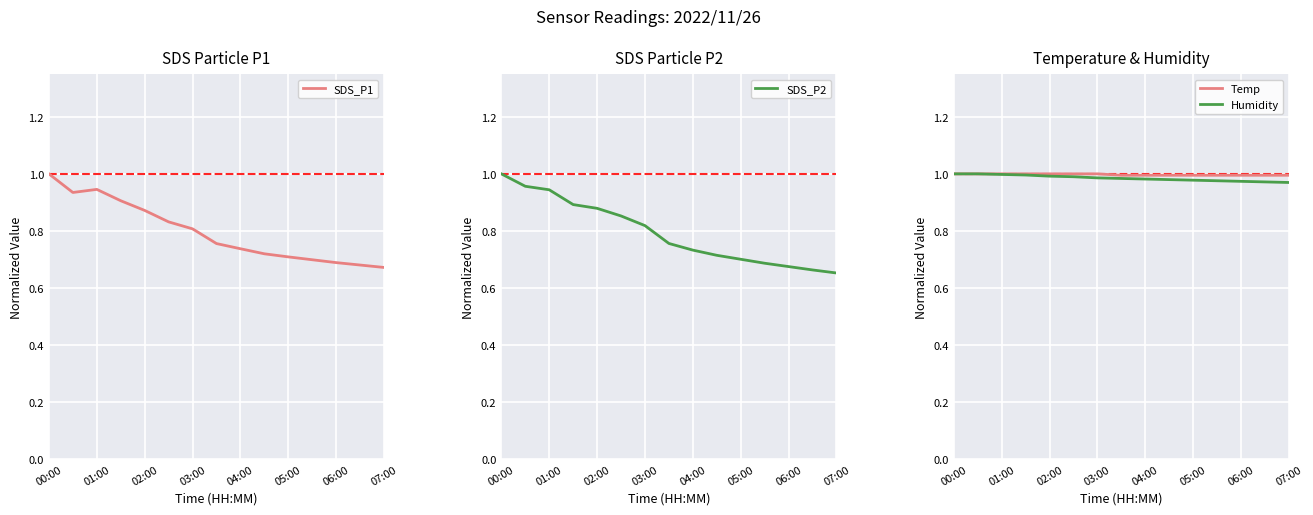

The Humidity series shows 0.6 at 04:00. True or false?

False